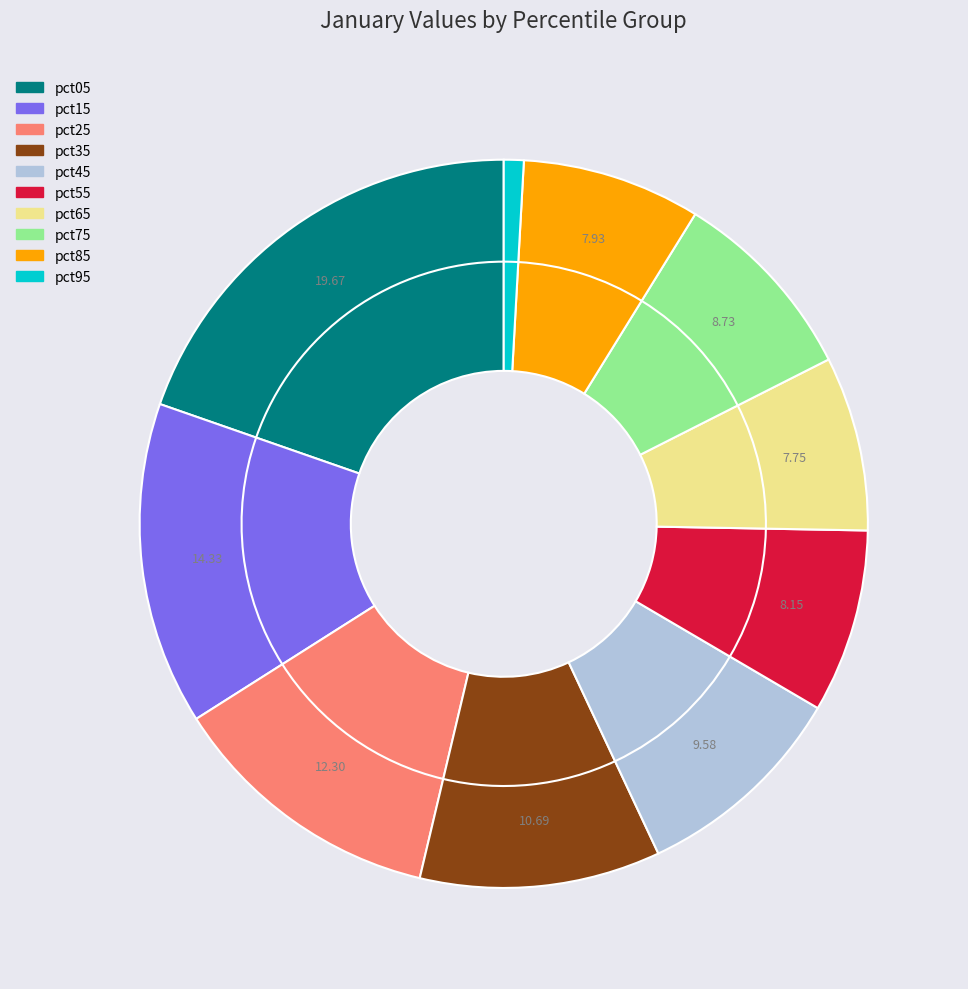

Is it true that pct45 is 1% of the pie?

False